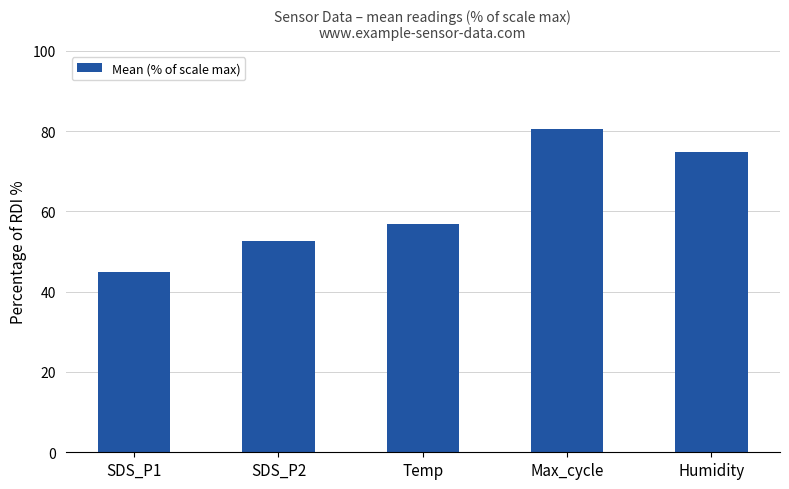

What is the change in value from Max_cycle to Humidity?

-5.8